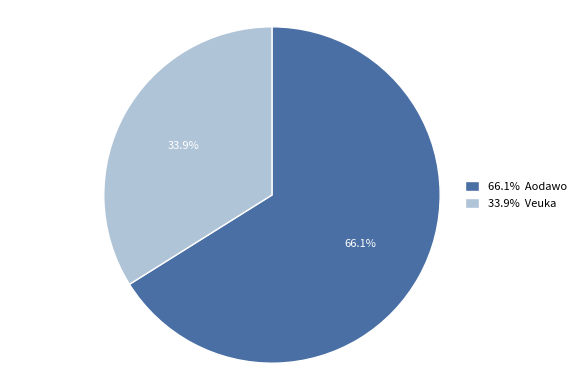

Does 66.1% Aodawo represent more than half of the total?

Yes